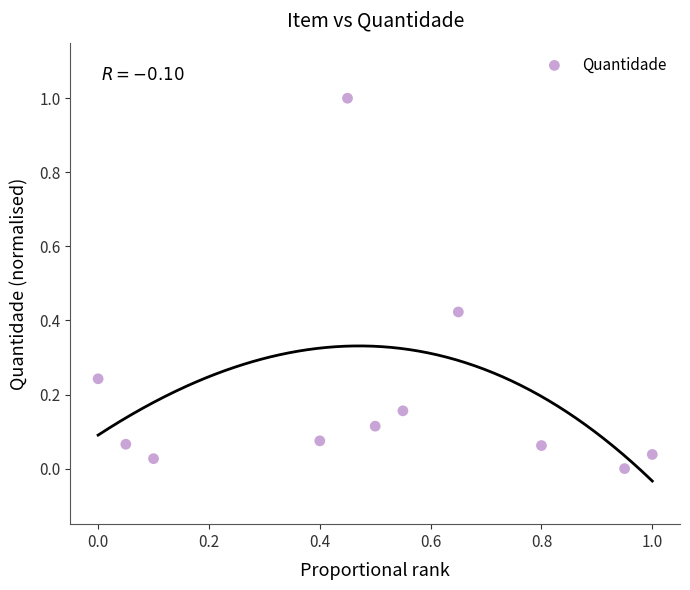

What is the range of X values (max minus min)?

1.0